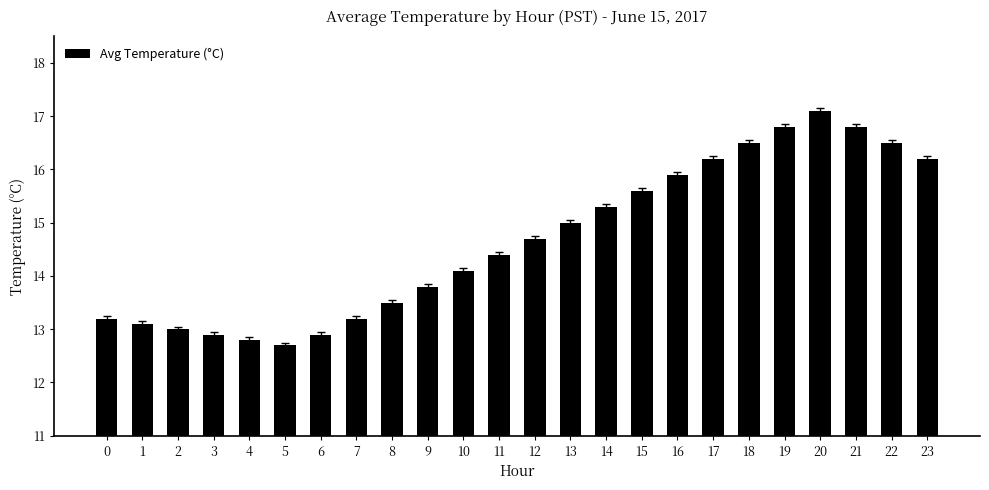

How many bars are there in total?

24